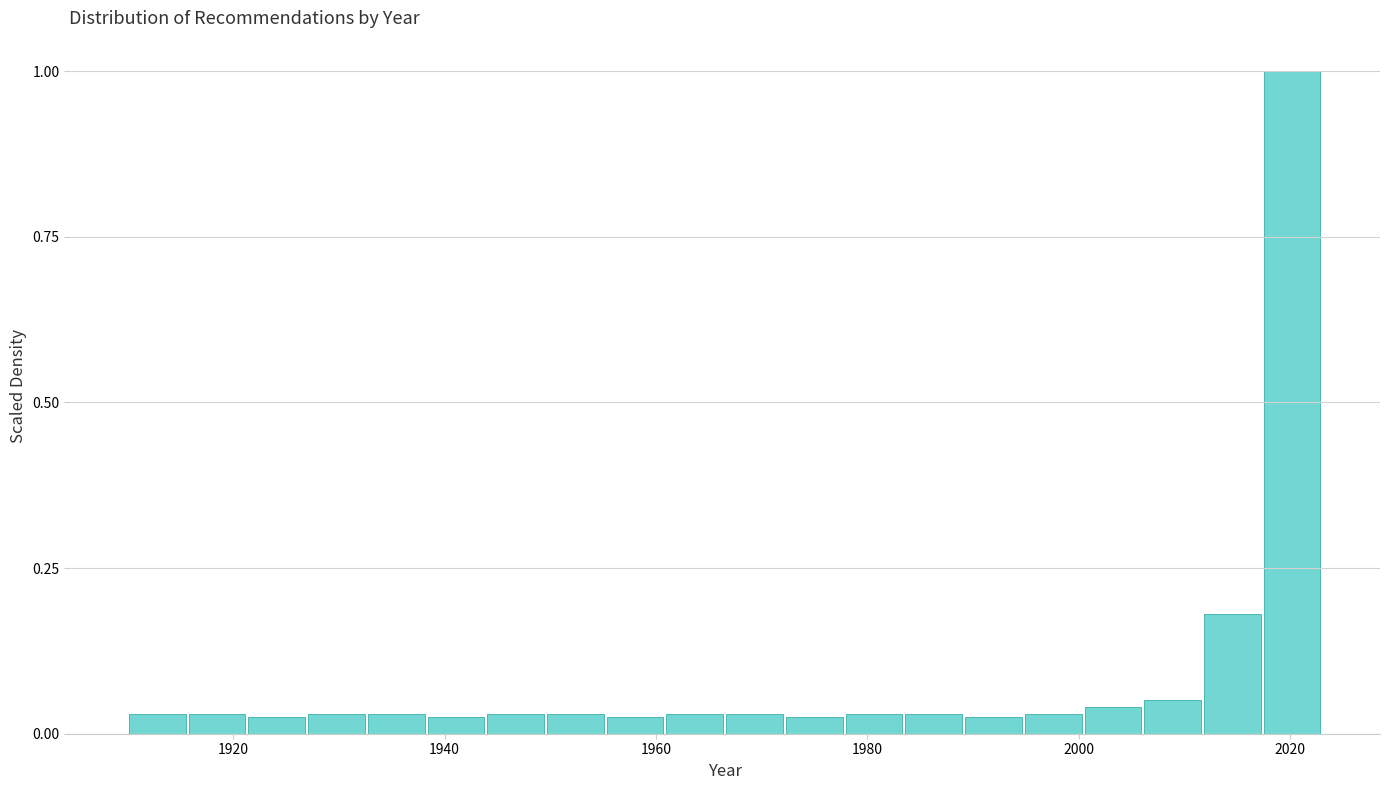

Around what value on the x-axis is the tallest bar? Give the approximate position of its centre, as read against the axis.

2020